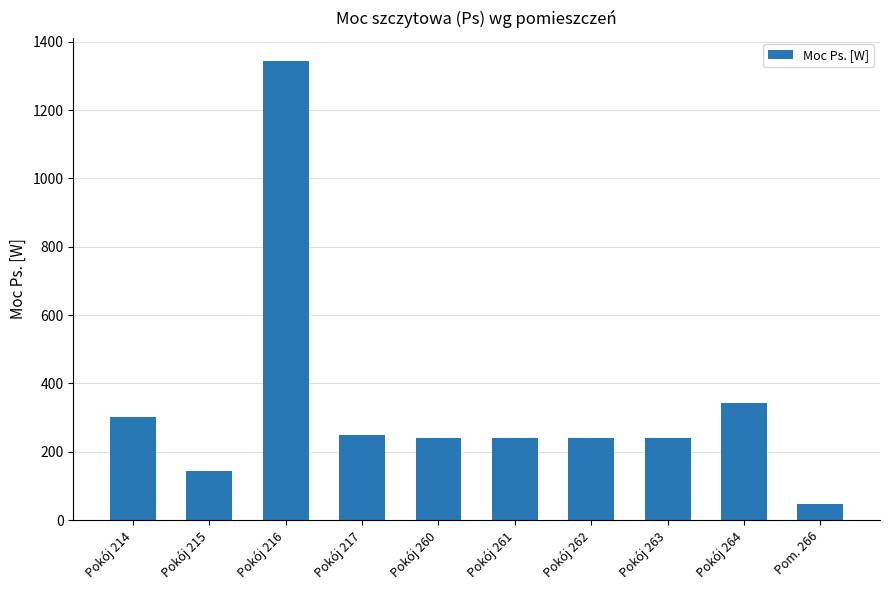

Between Pokój 215 and Pokój 217, which is larger?

Pokój 217